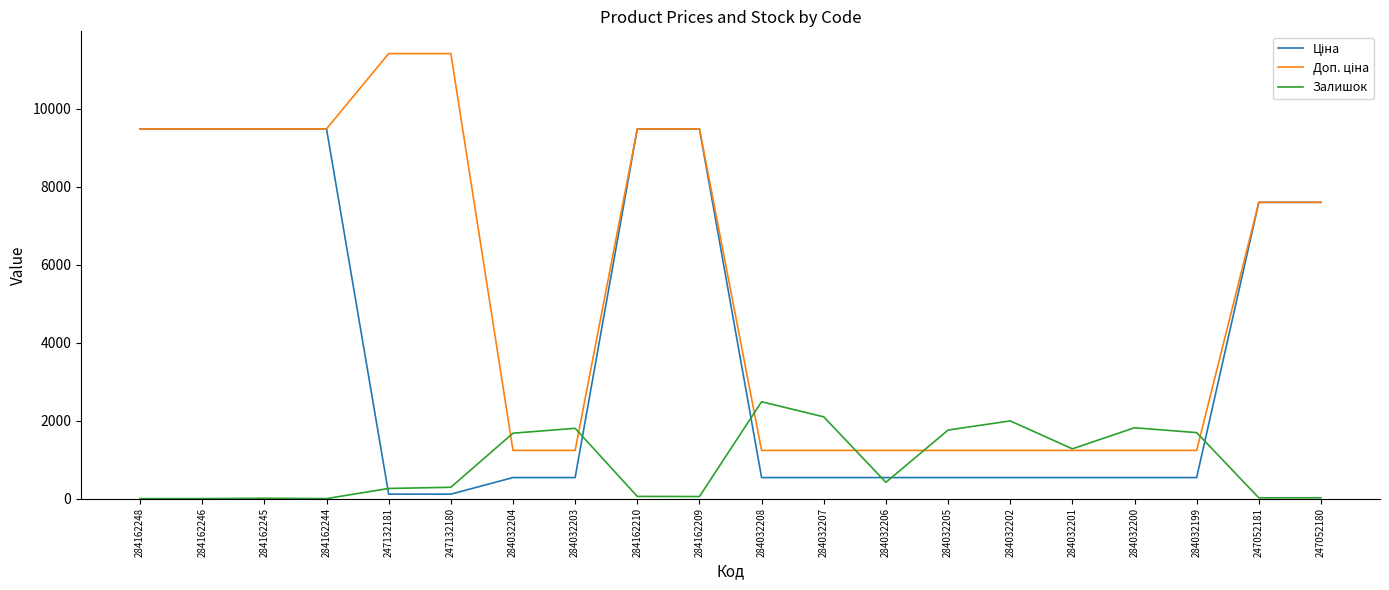

What is the spread (max minus min) of values at 284032200?

1277.0